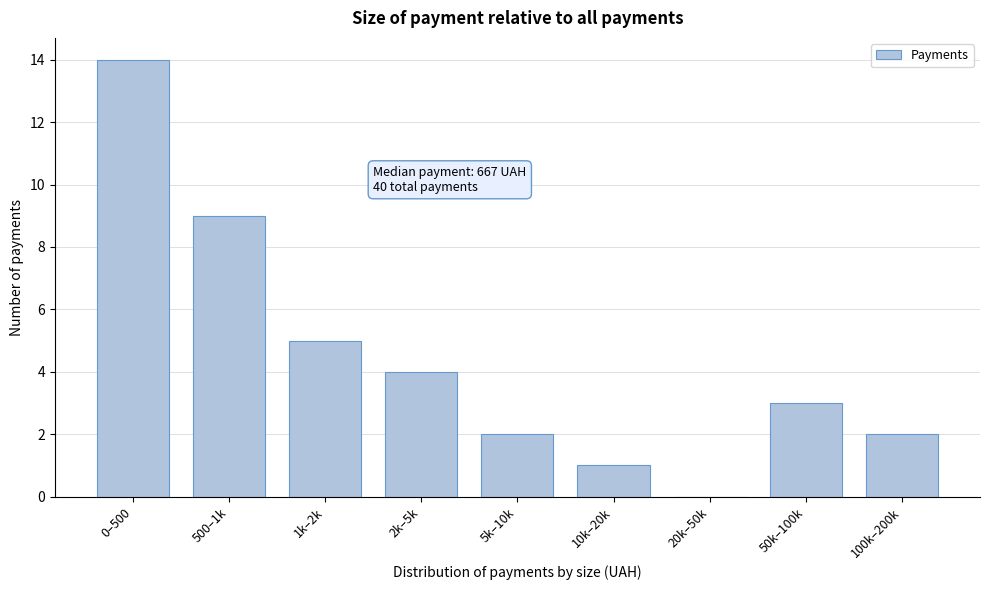

Reading left to right, what are all the values shown in this chart?

0–500=14	500–1k=9	1k–2k=5	2k–5k=4	5k–10k=2	10k–20k=1	20k–50k=0	50k–100k=3	100k–200k=2